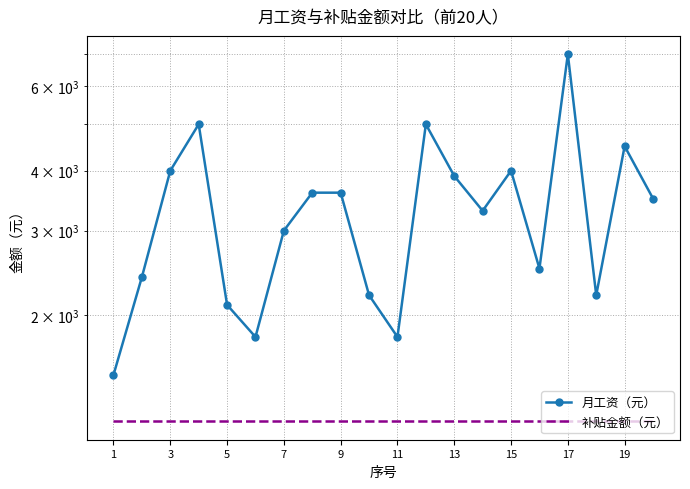

Which series has the largest total across all categories?

月工资（元）